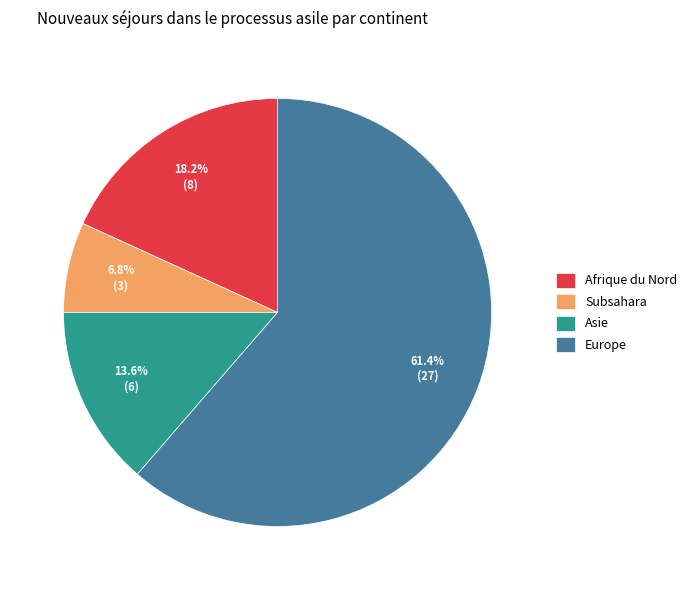

What percentage is NOT represented by Subsahara?

93.2%